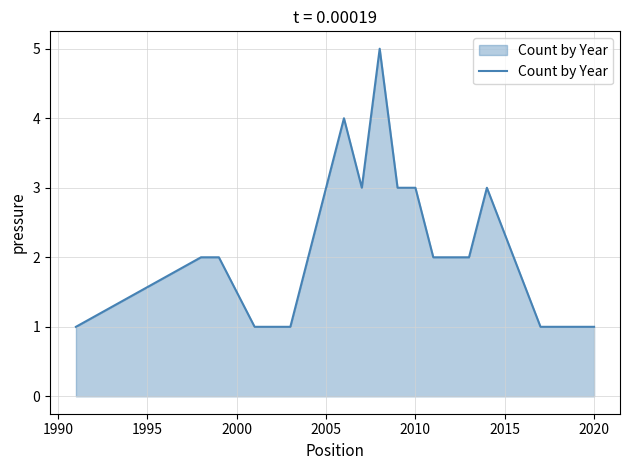

What is the maximum value shown in the chart?

5